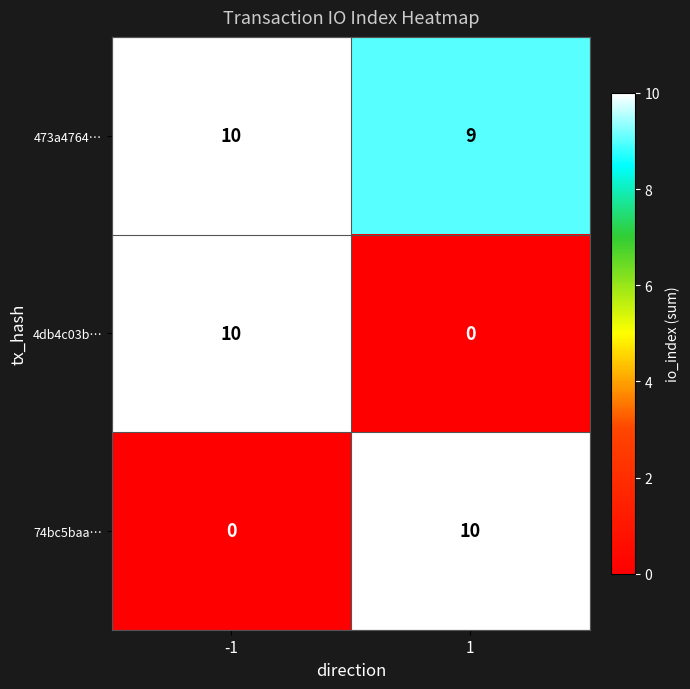

The 473a4764… series shows 6 at 1. True or false?

False